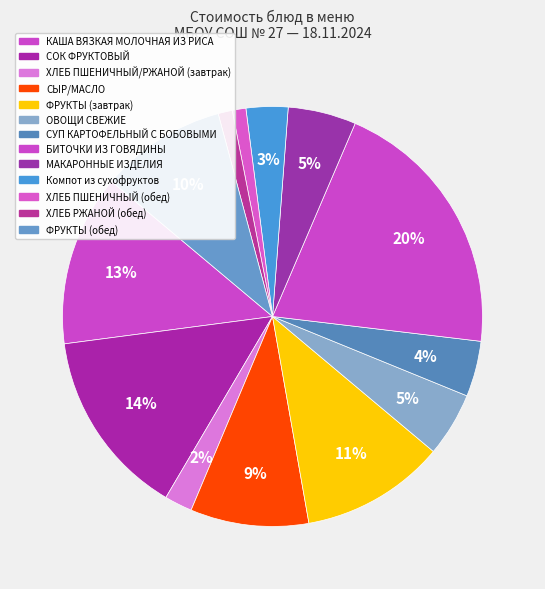

How many slices are in this pie chart?

13